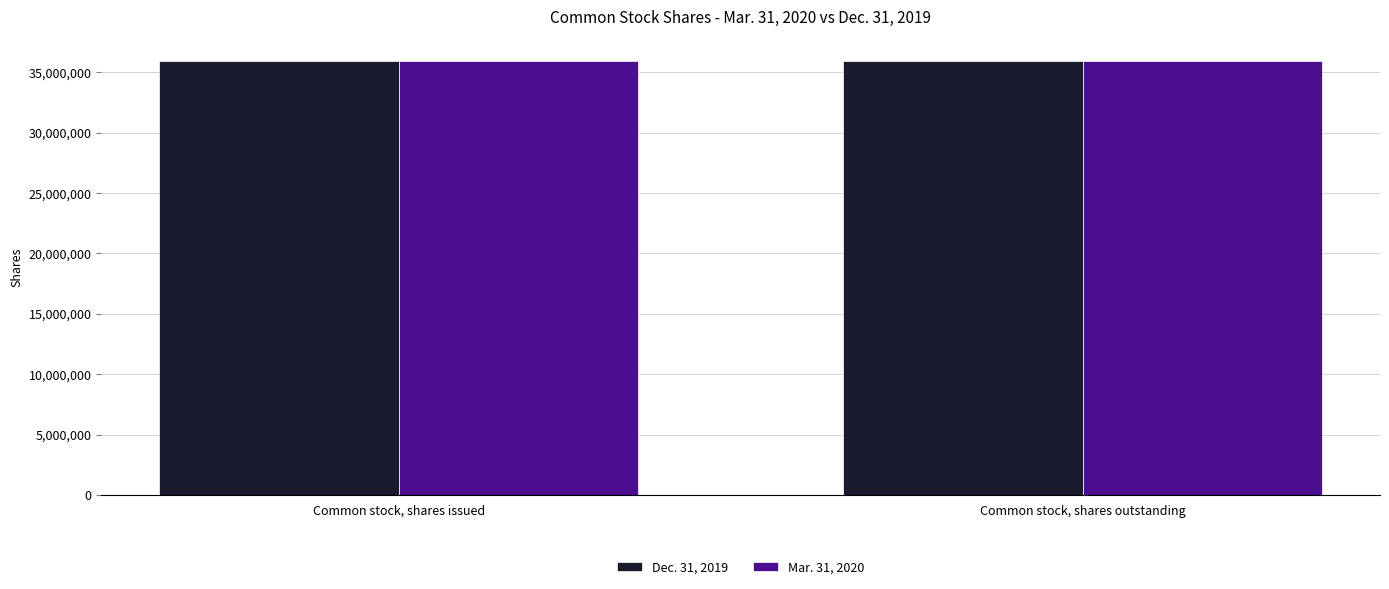

What is the spread (max minus min) of values at Common stock, shares issued?

7129